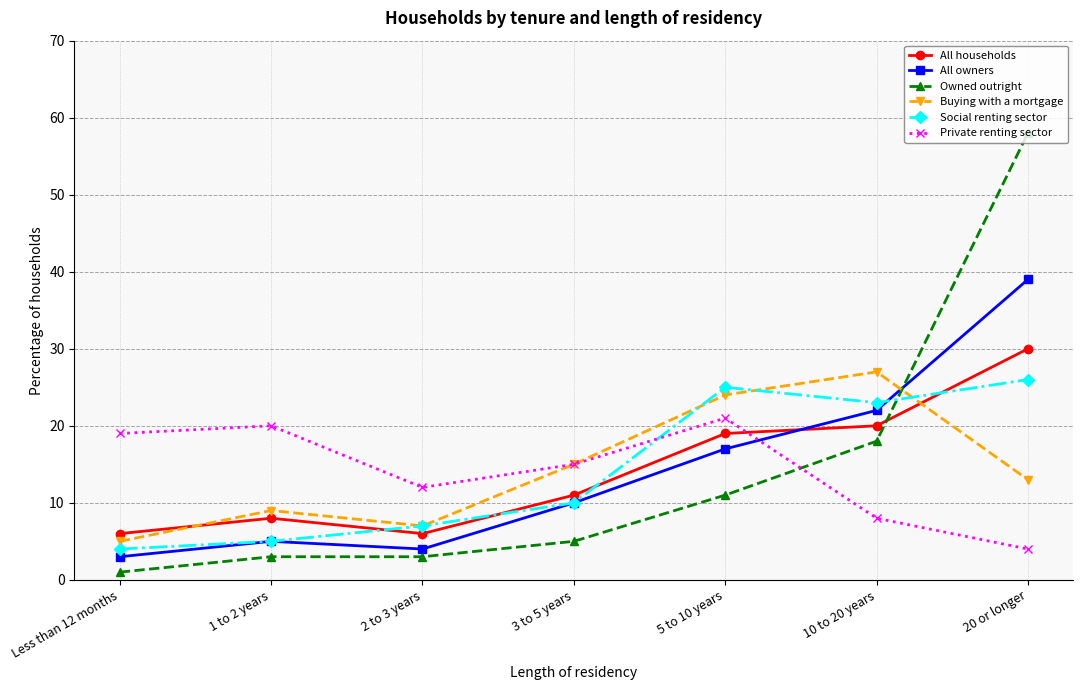

How many values in the All owners series are below 10?

3